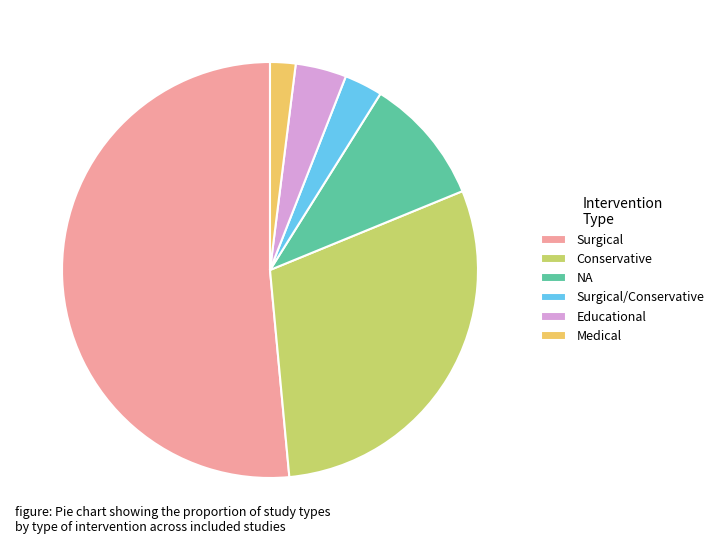

Does Surgical account for over 50% of the chart?

Yes